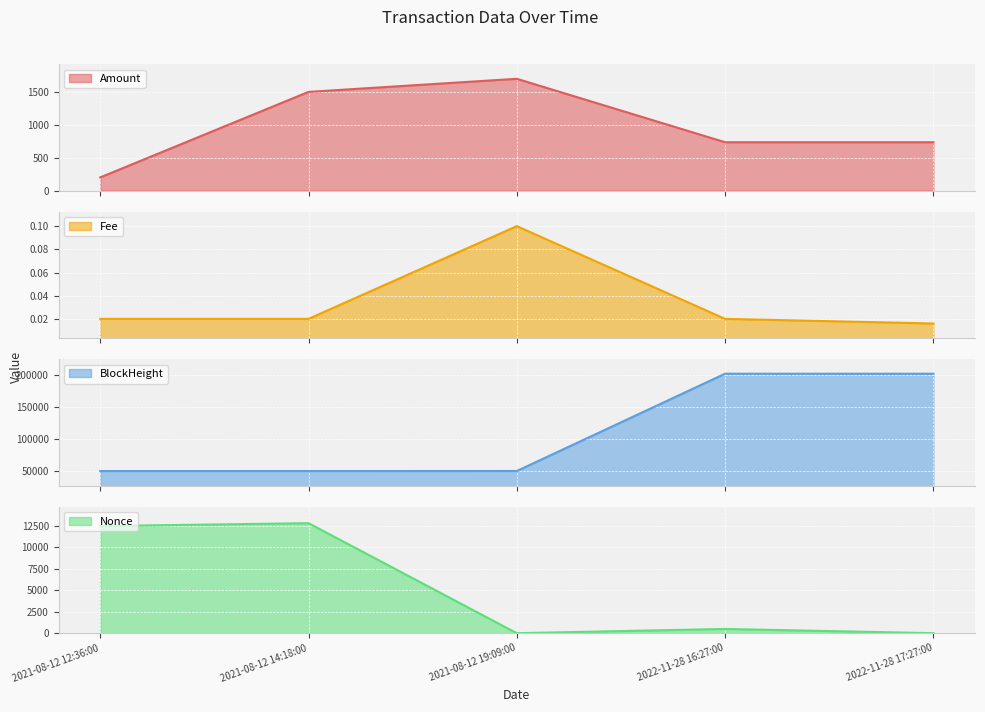

True or false: Fee and BlockHeight intersect in this chart.

False